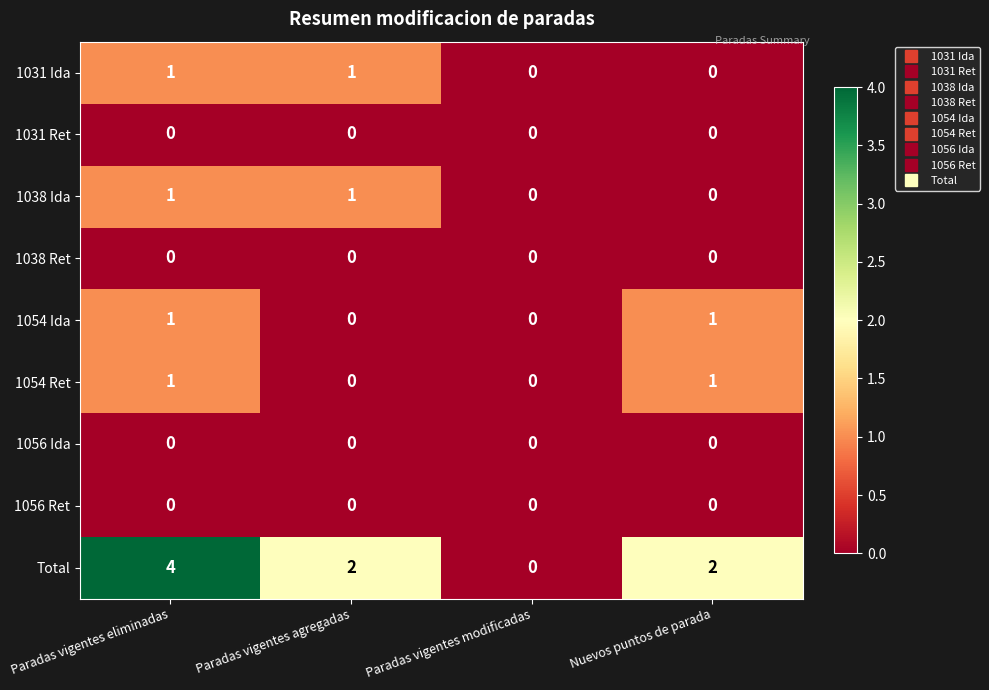

Count the number of data series in this chart.

9